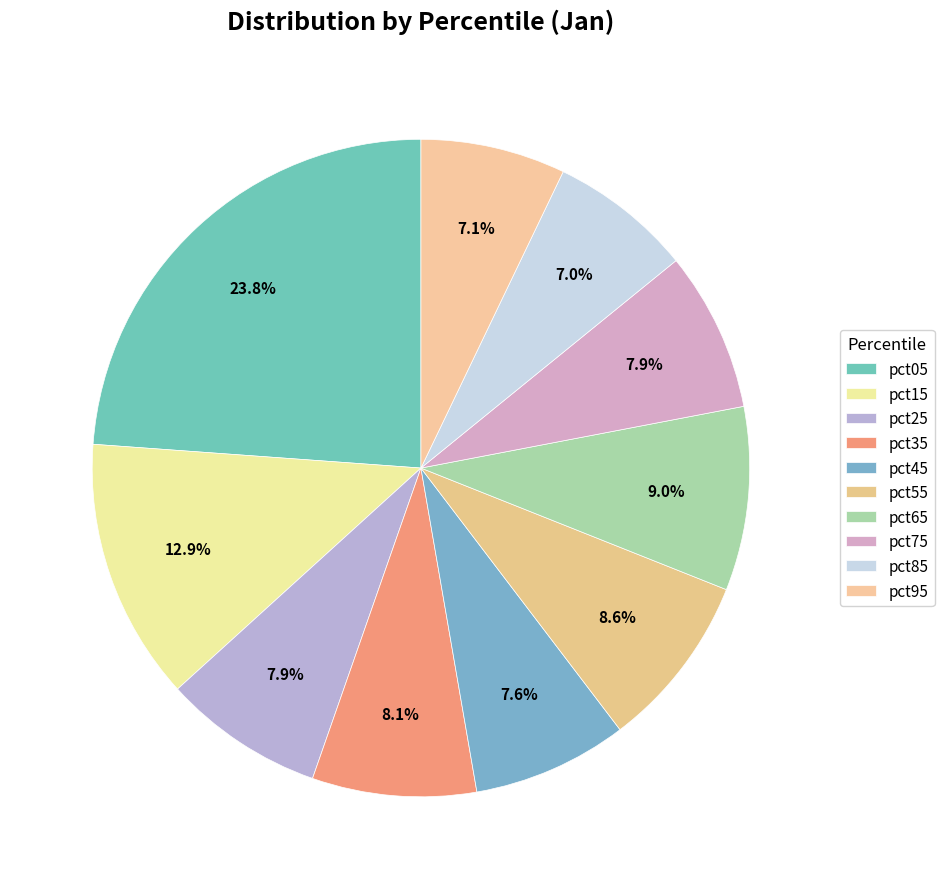

To the nearest percent, what percentage of the pie is pct05?

24%